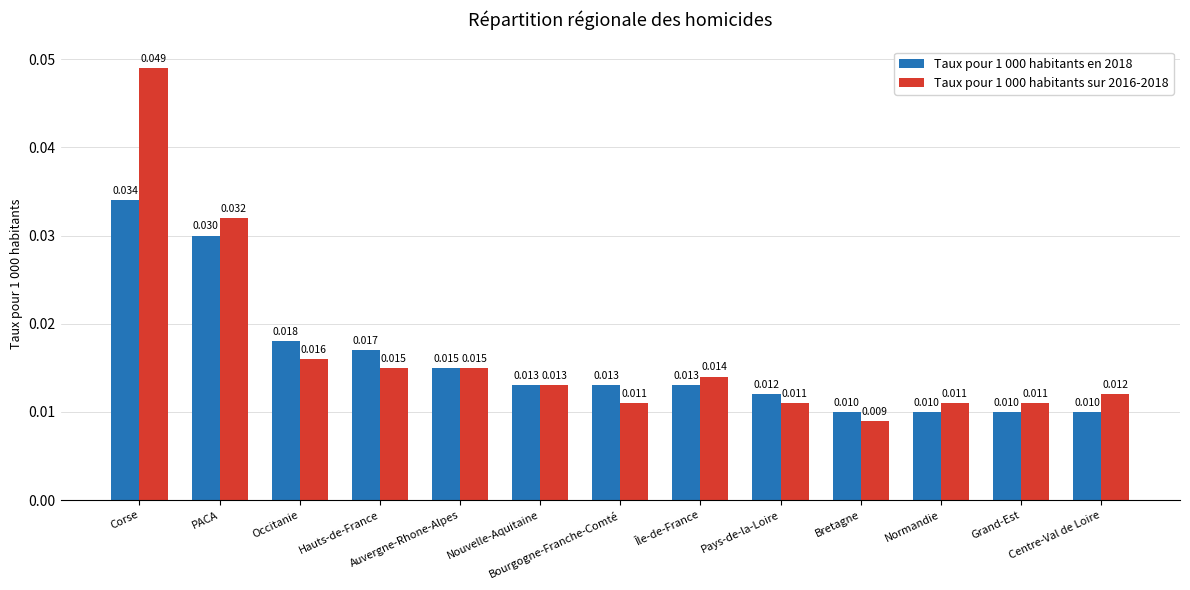

What are all the series names shown in the legend?

Taux pour 1 000 habitants en 2018, Taux pour 1 000 habitants sur 2016-2018